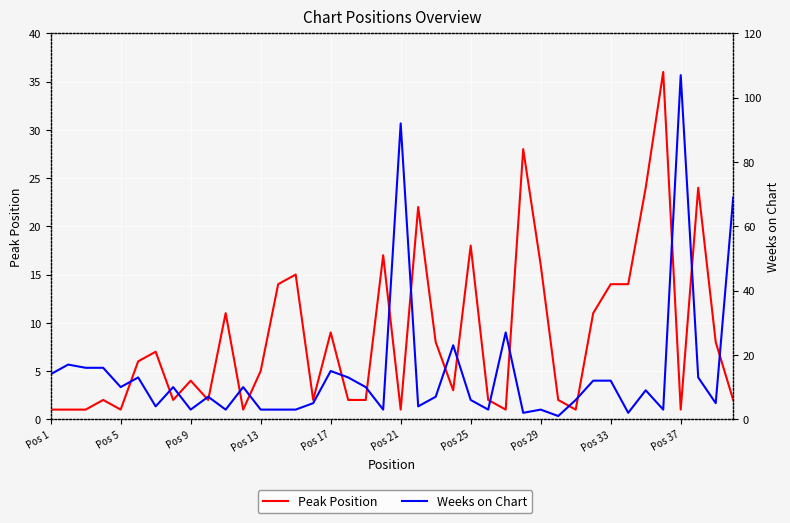

How many data points in Weeks on Chart are above 9?

19